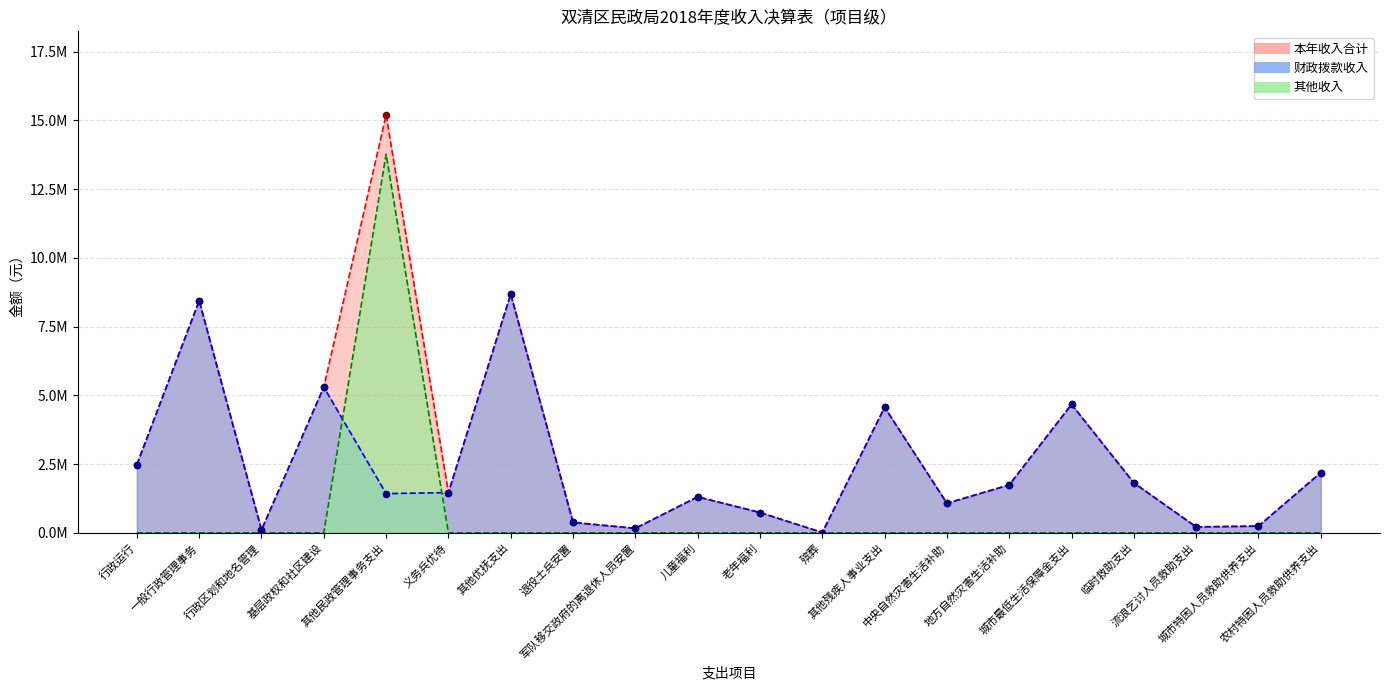

Which series has the largest Y range (max minus min)?

本年收入合计